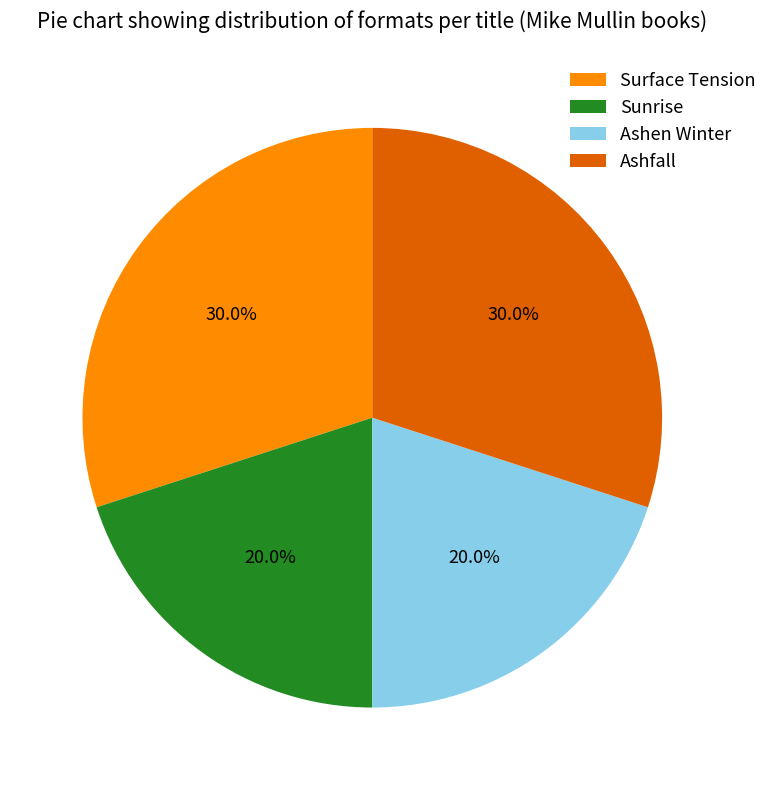

To the nearest percent, what is the difference between the Ashen Winter and Surface Tension slice percentages?

10%